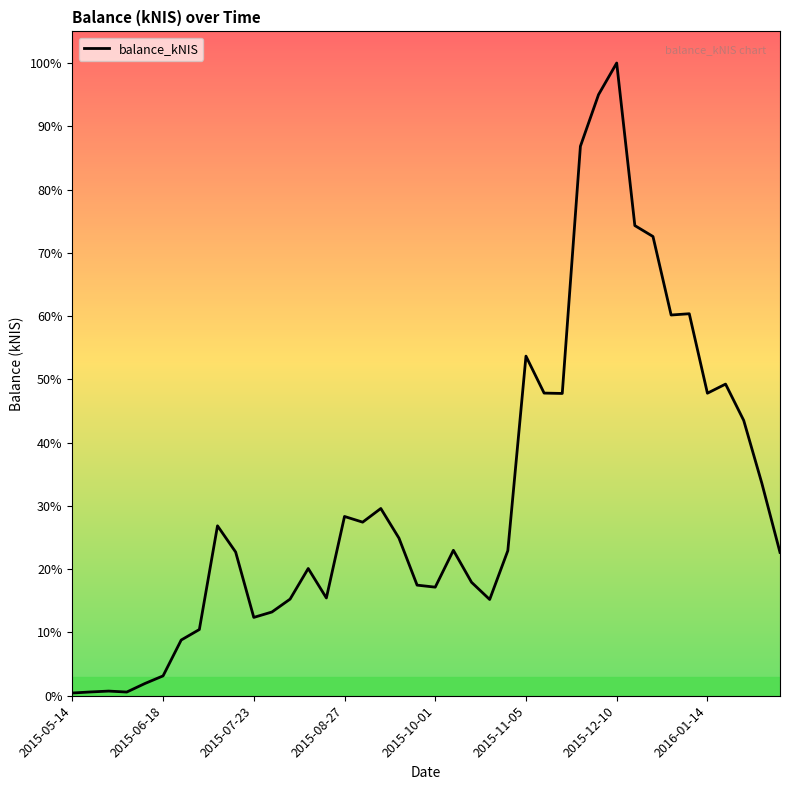

Does the chart display data point markers on the line(s)?

No